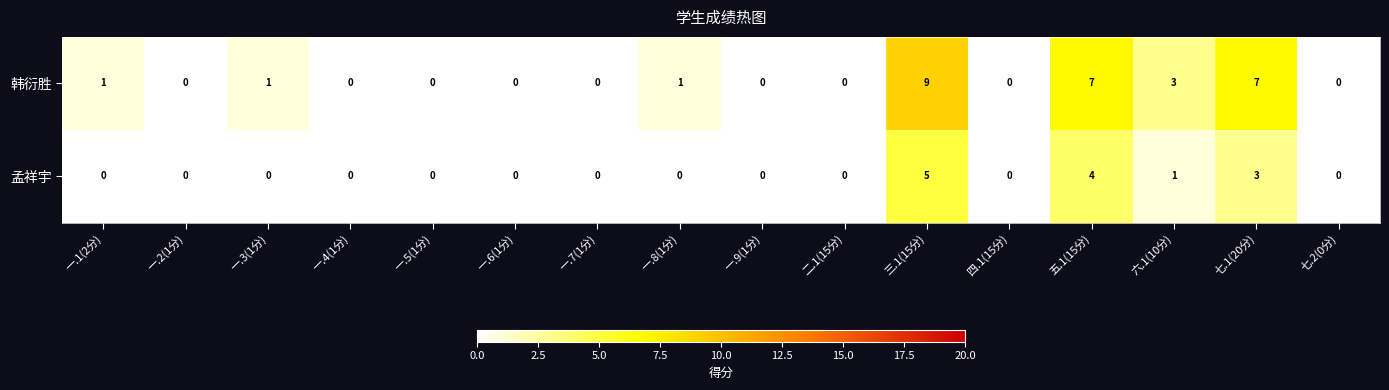

What is the difference between the maximum and minimum values in the 孟祥宇 series?

5